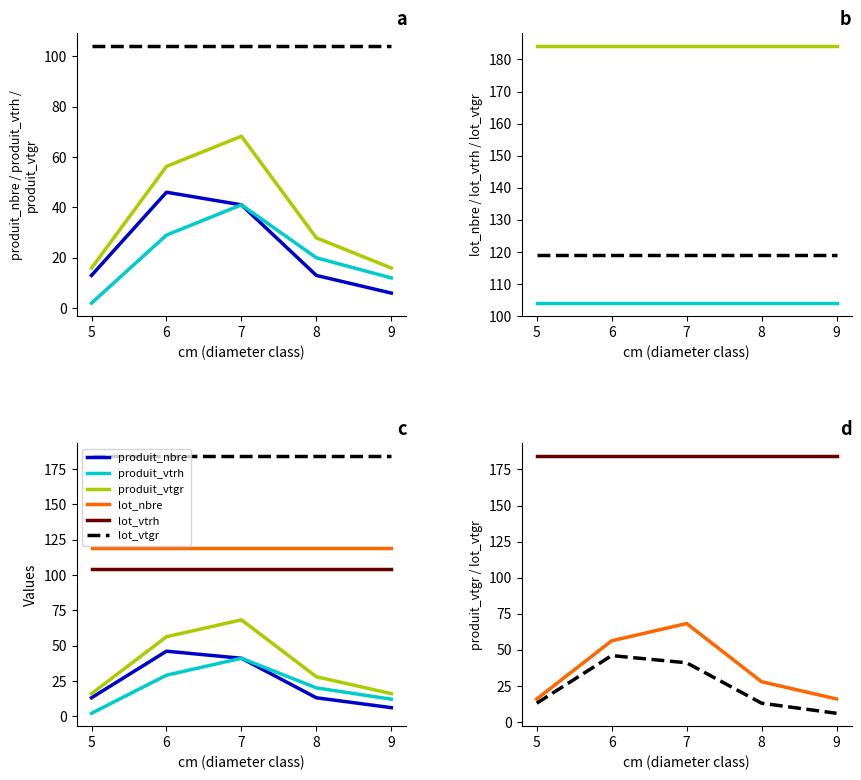

How many values in the produit_vtrh series are below 20?

2